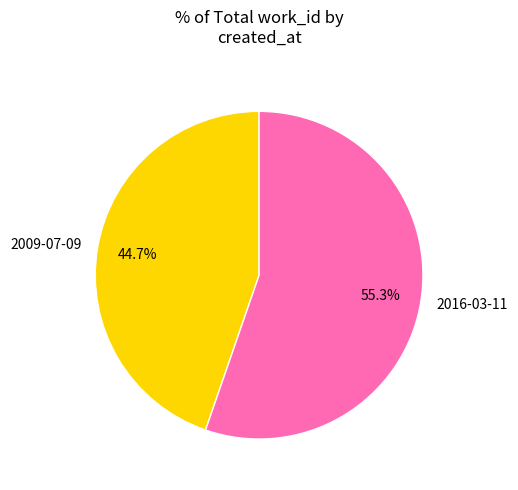

To the nearest percent, what portion does 2009-07-09 represent?

45%